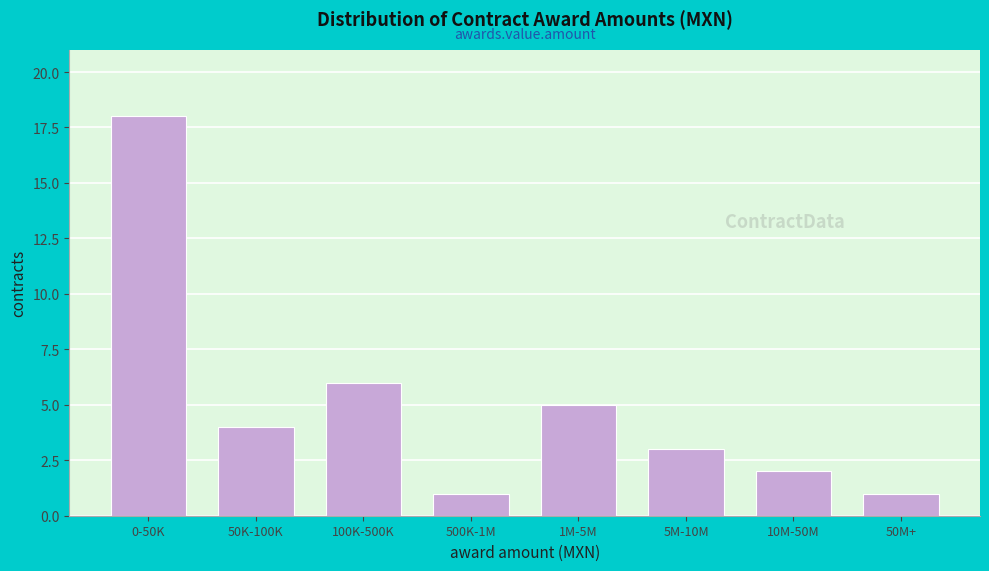

Reading right to left, extract all data points from this chart.

1	2	3	5	1	6	4	18